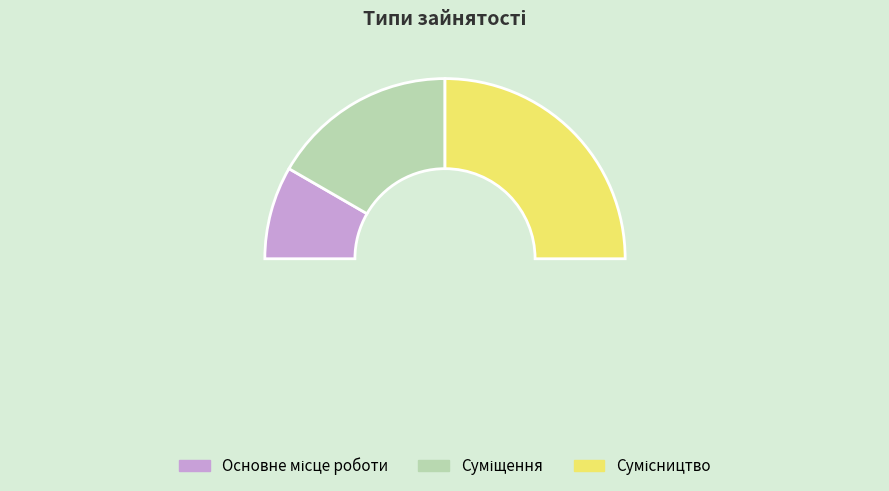

What percentage is NOT represented by Сумісництво?

50.0%